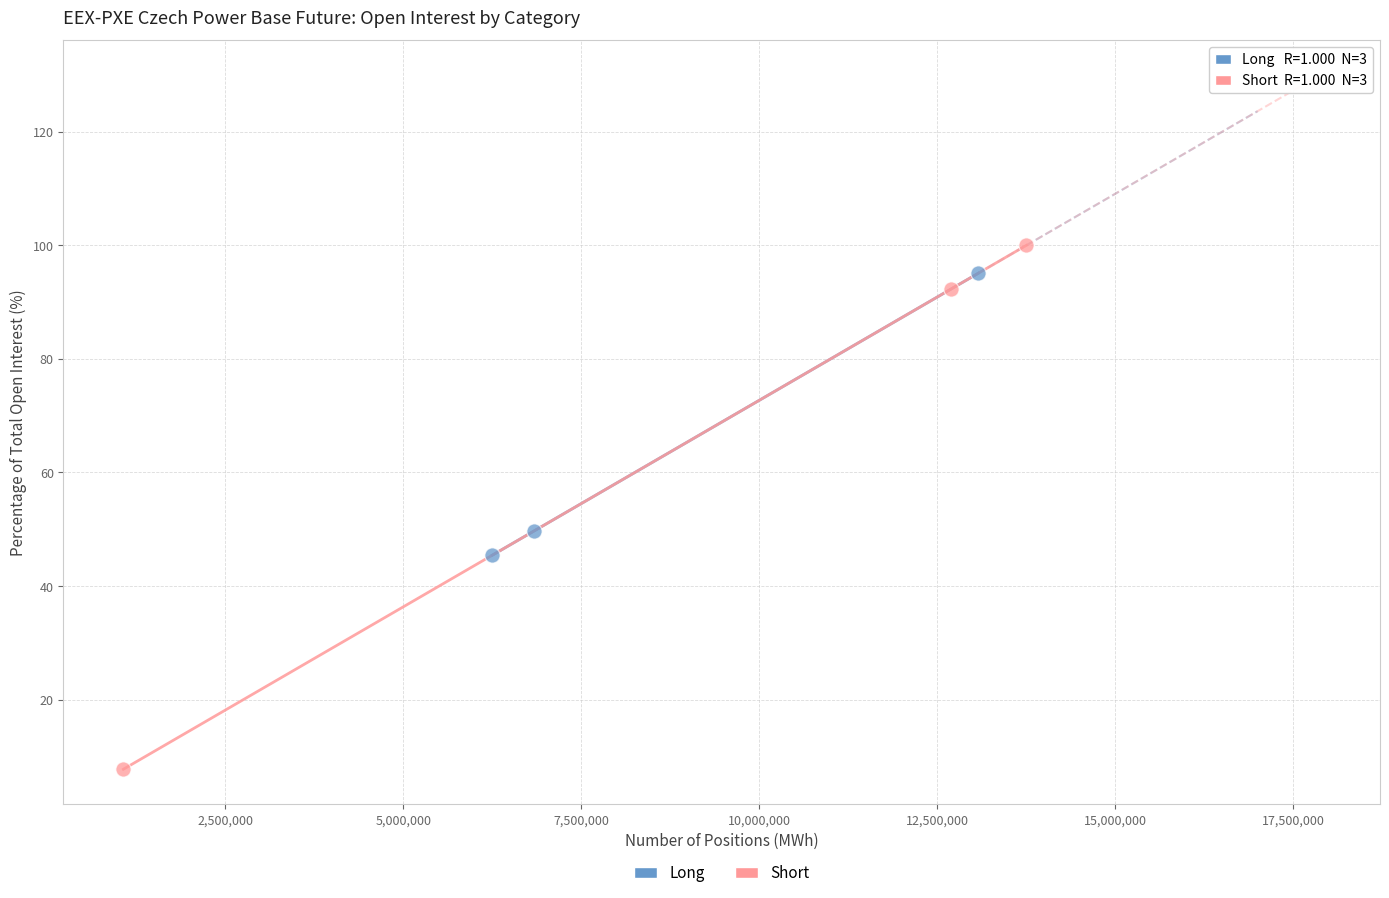

Which series has the widest spread of Y values?

Short